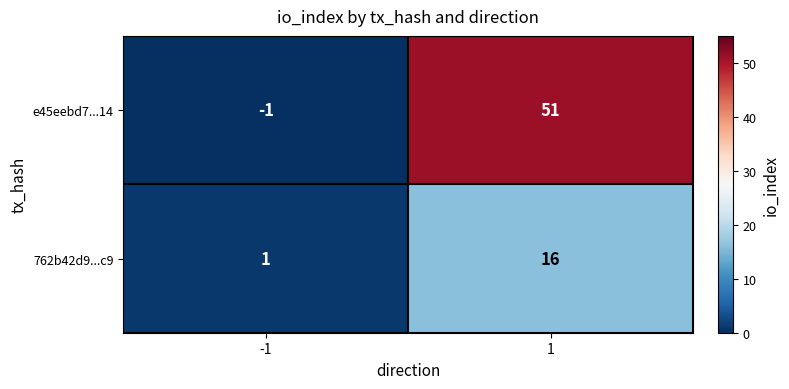

What is the approximate value of 762b42d9...c9 at 1, to the nearest 10?

20